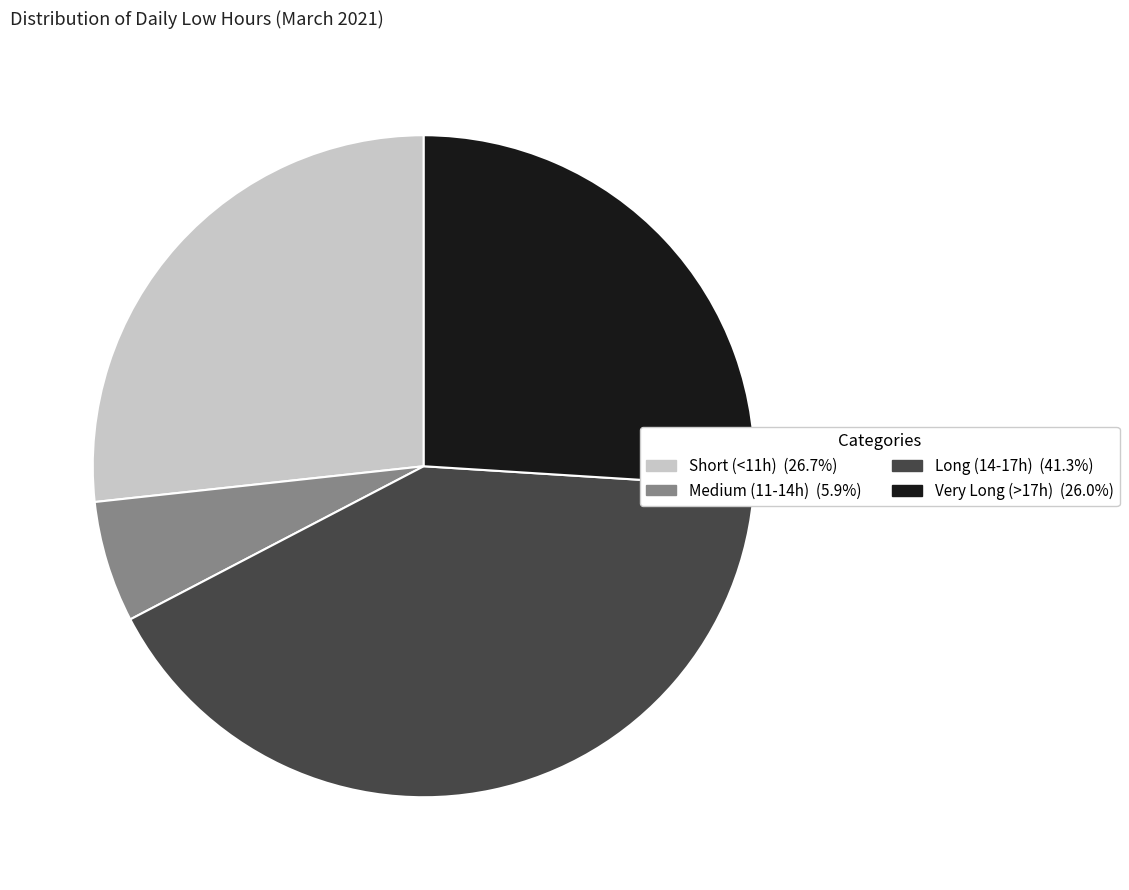

Does any single category account for the majority?

No